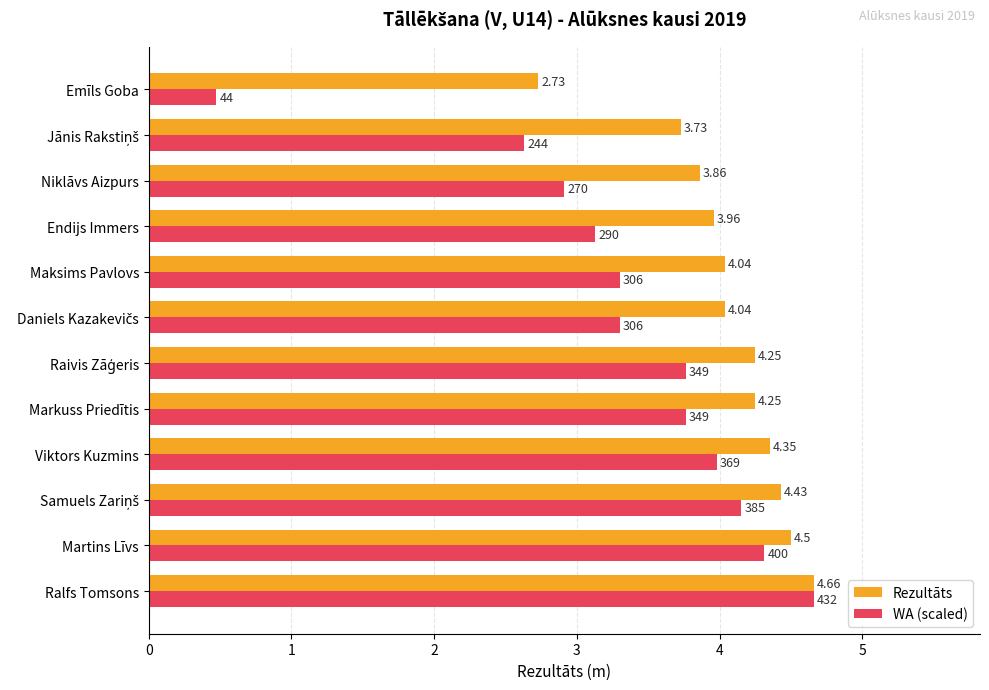

Between Martins Līvs and Niklāvs Aizpurs, which series saw the biggest shift?

WA (scaled)